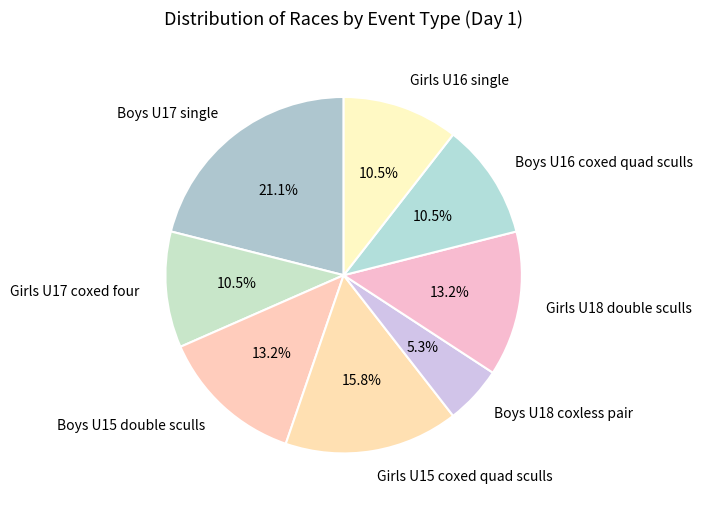

How many segments does this pie chart have?

8